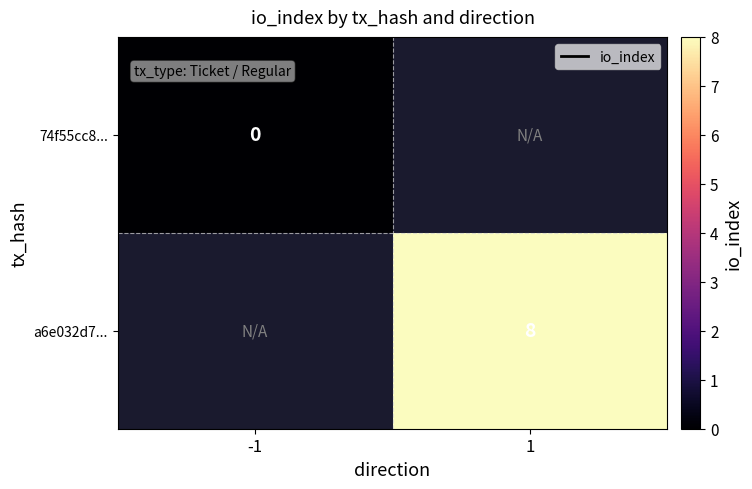

Between -1 and 1, which is larger?

1